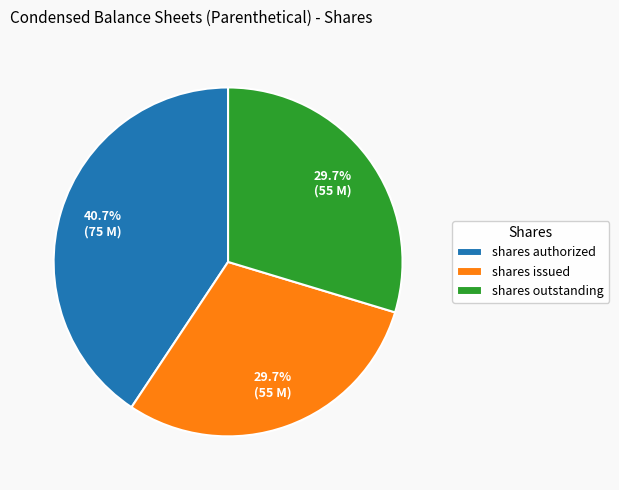

What is the largest slice in the pie chart?

shares authorized